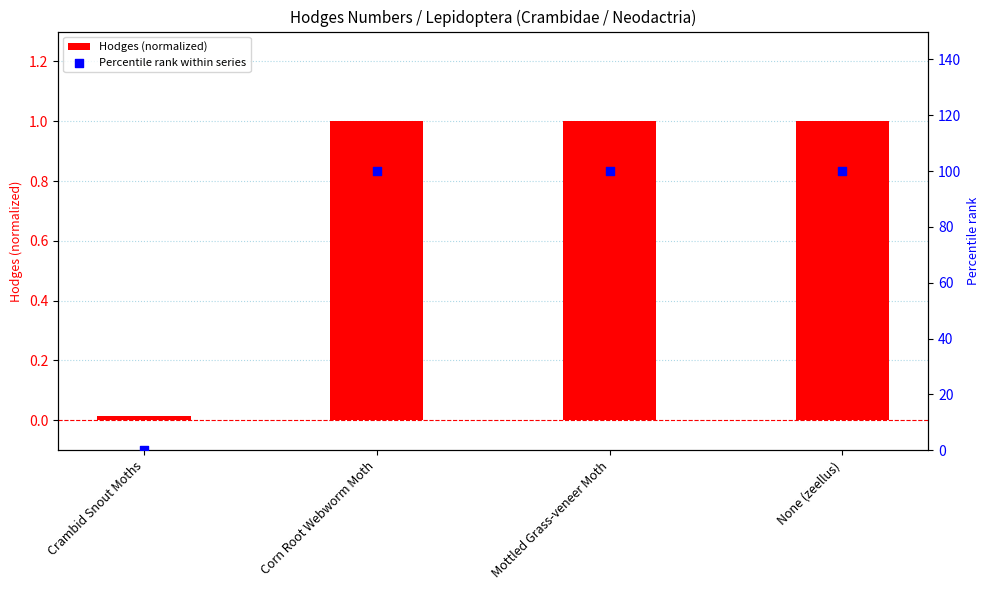

What are all the series names shown in the legend?

Hodges (normalized), Percentile rank within series